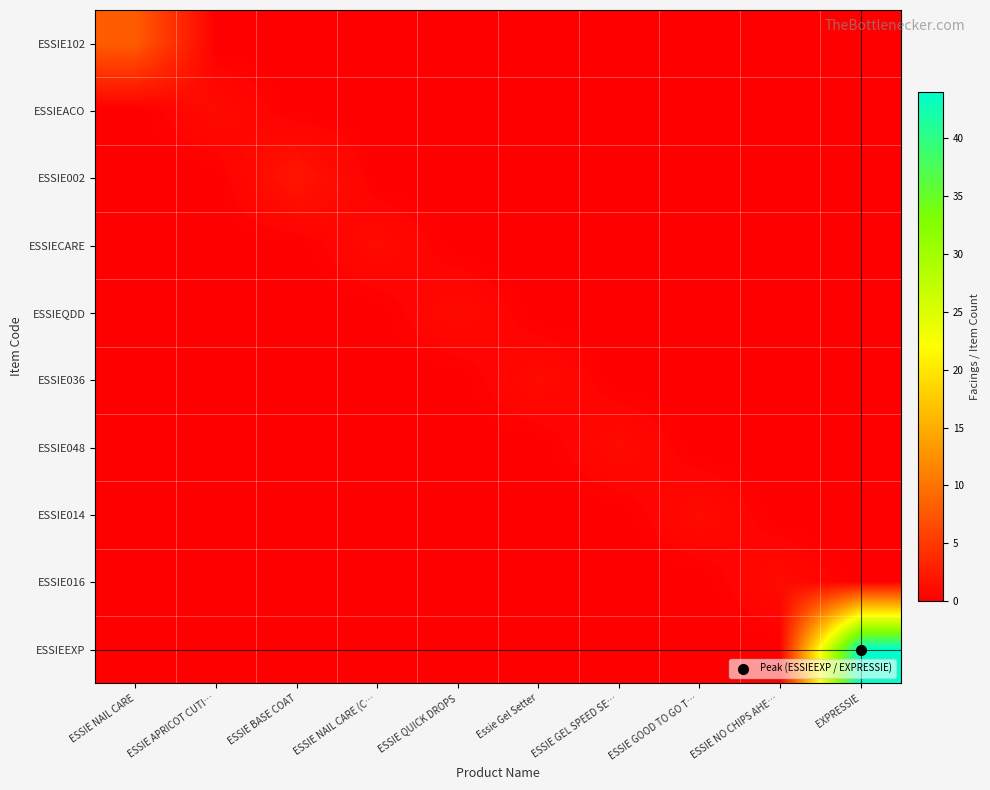

What is the spread (max minus min) of values at ESSIE APRICOT CUTI…?

1